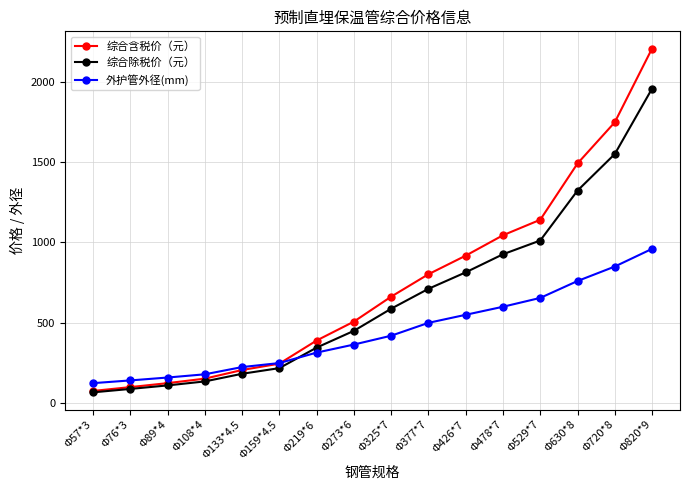

What is the label of the 5th point from the right?

Φ478*7